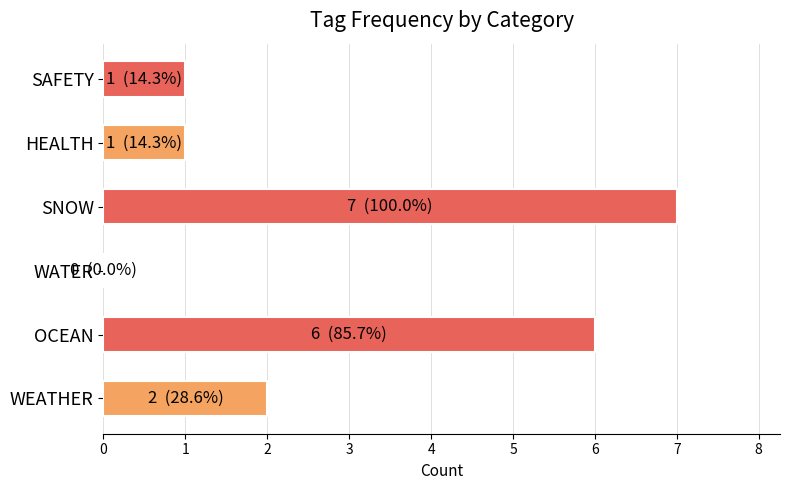

What is the sum of the values at WEATHER and SNOW?

9